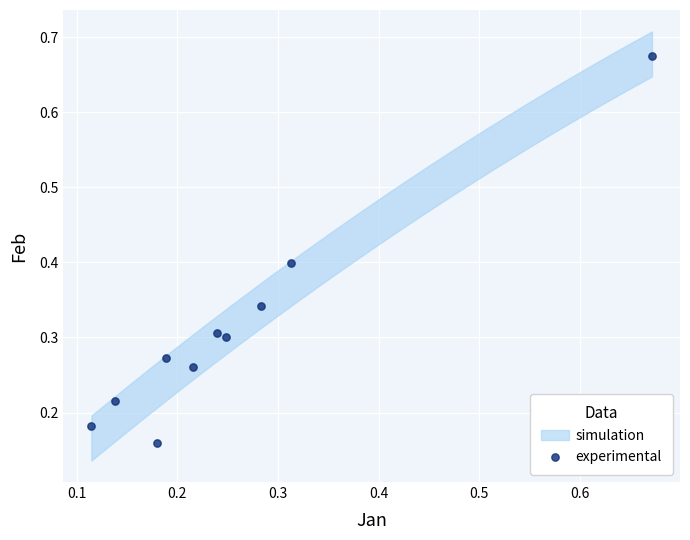

What is the range of Y values (max minus min)?

0.5